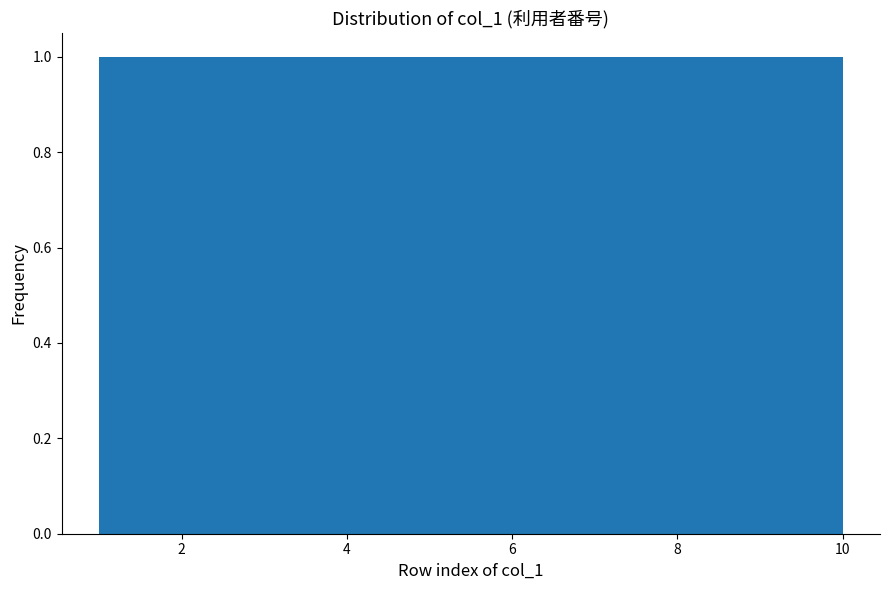

Reading left to right, transcribe this chart: for each bar, give the range it covers on the x-axis and its height. Neither the bar edges nor the heights are printed on the chart, so give them approximately, as read against the axes.

1.0 to 1.9: 1
1.9 to 2.8: 1
2.8 to 3.7: 1
3.7 to 4.6: 1
4.6 to 5.5: 1
5.5 to 6.4: 1
6.4 to 7.3: 1
7.3 to 8.2: 1
8.2 to 9.1: 1
9.1 to 10.0: 1